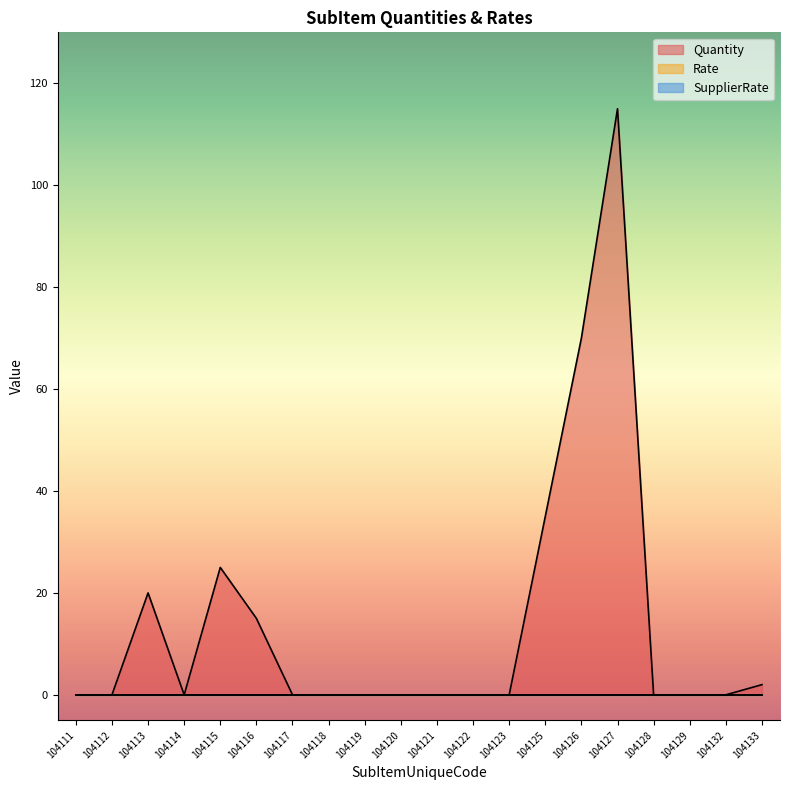

At how many categories does at least one series exceed 5?

6